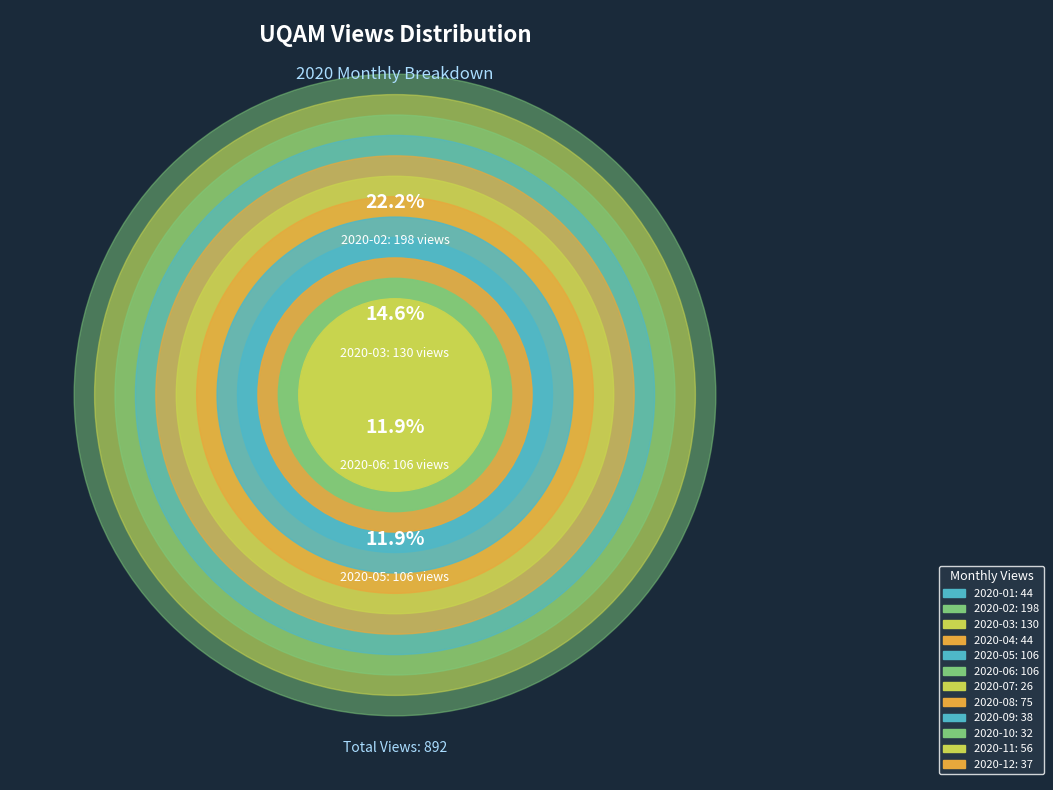

To the nearest percent, what is the combined percentage of 2020-06 and 2020-02?

34%